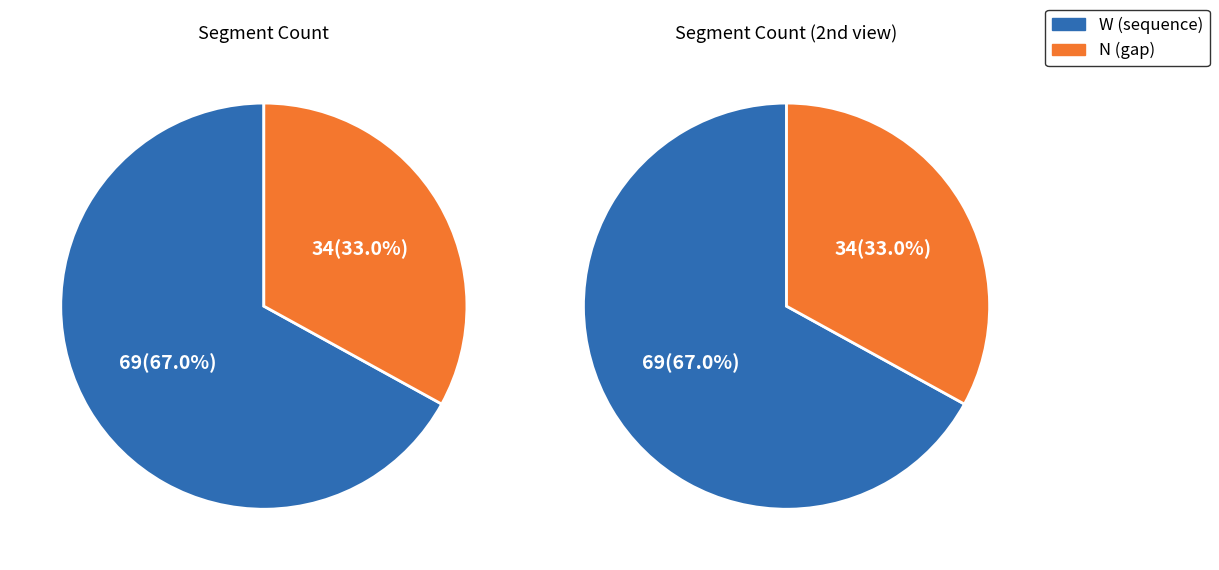

To the nearest percent, what is the average slice percentage?

50%